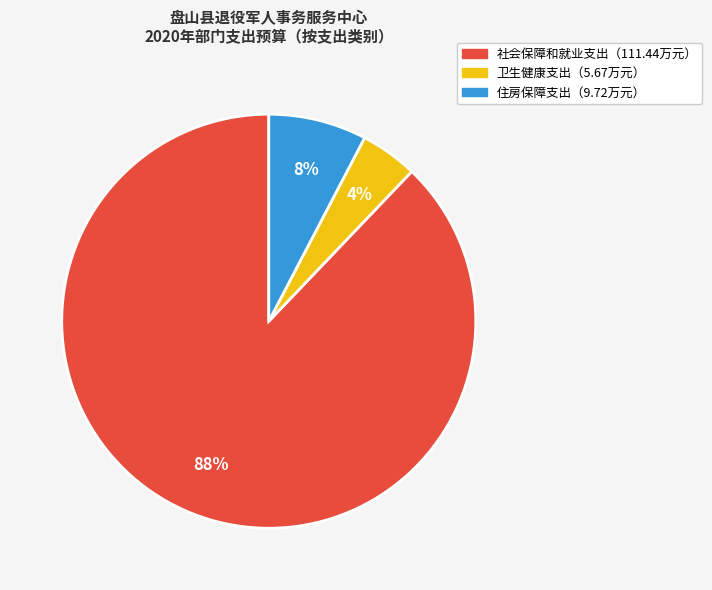

To the nearest percent, what is the average slice percentage?

33%